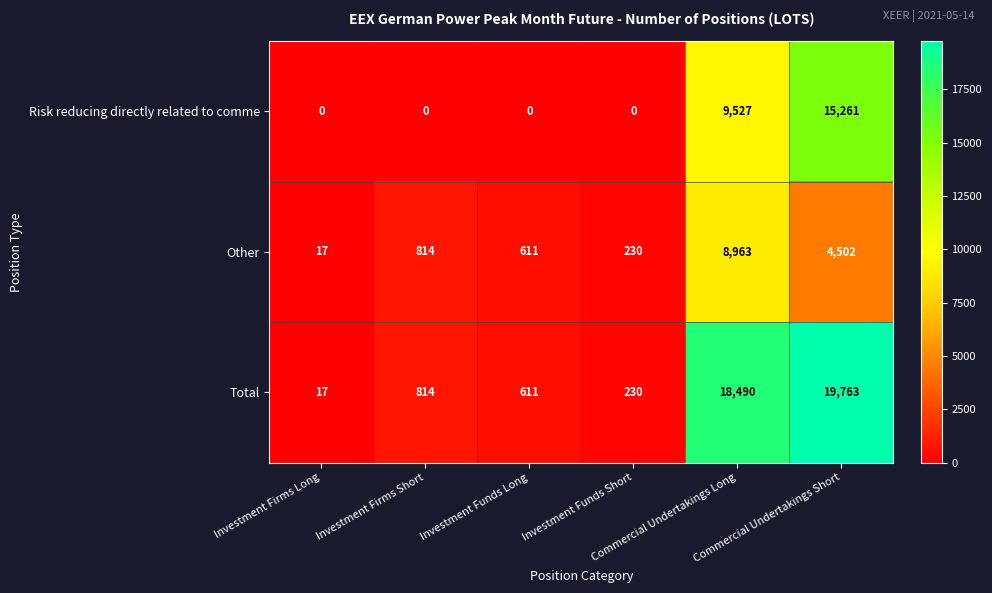

What is the difference between the second highest and second lowest values in the Other series?

4272